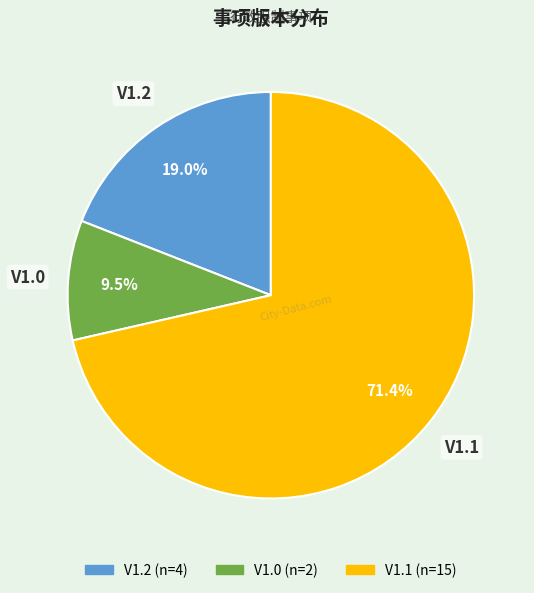

Is there a majority slice in this chart?

Yes